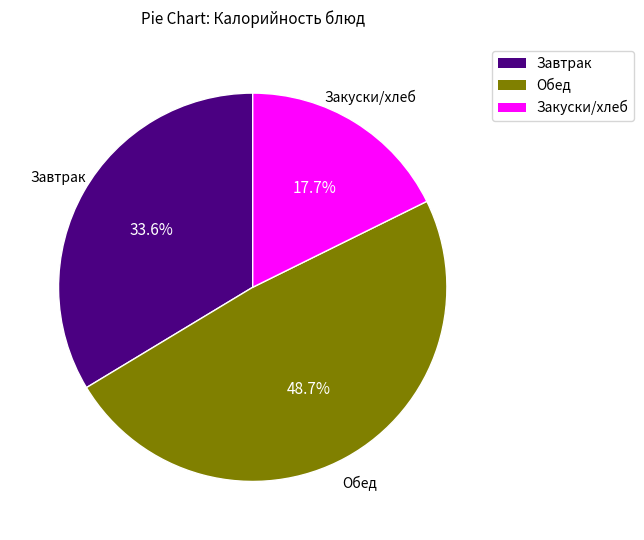

Does any single category account for the majority?

No